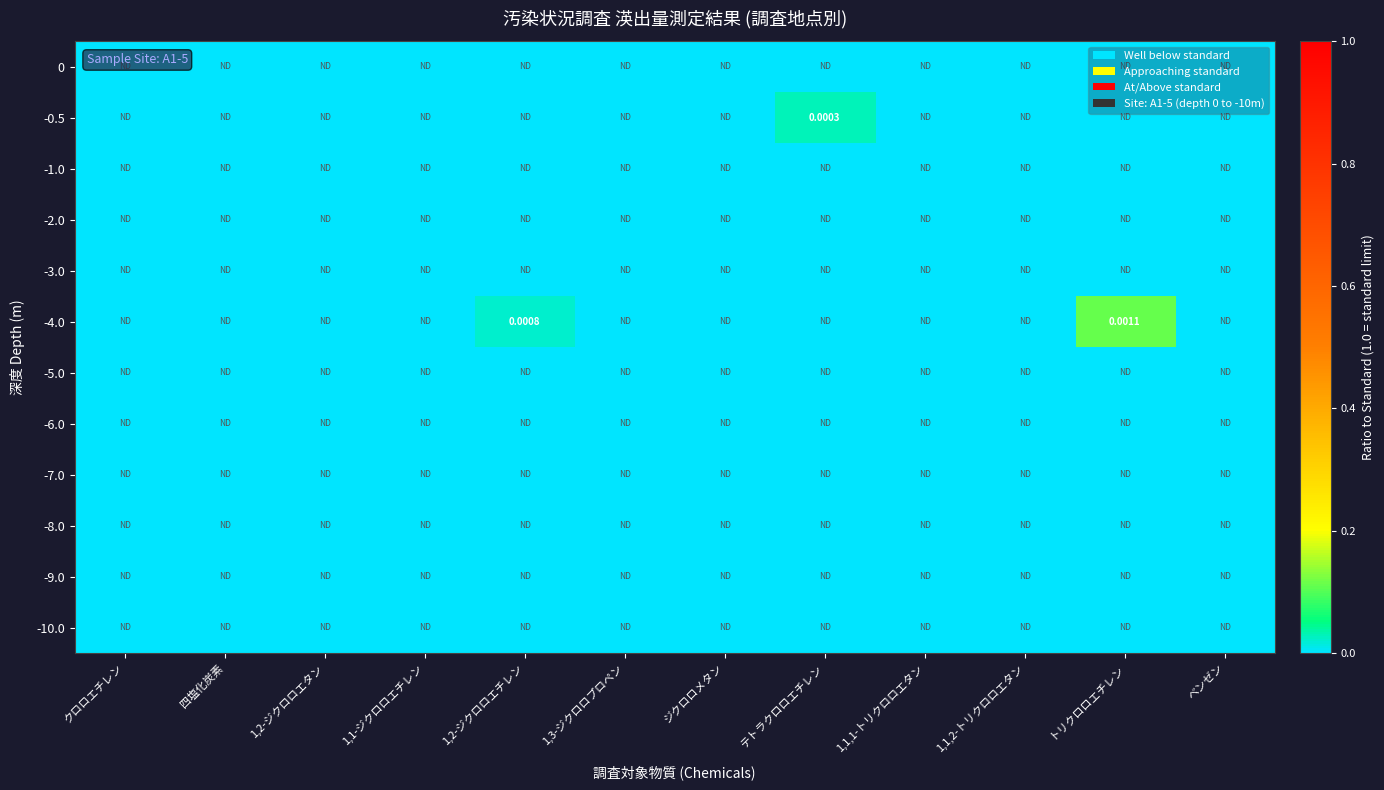

Which category has the highest value in the -0.5 series?

テトラクロロエチレン